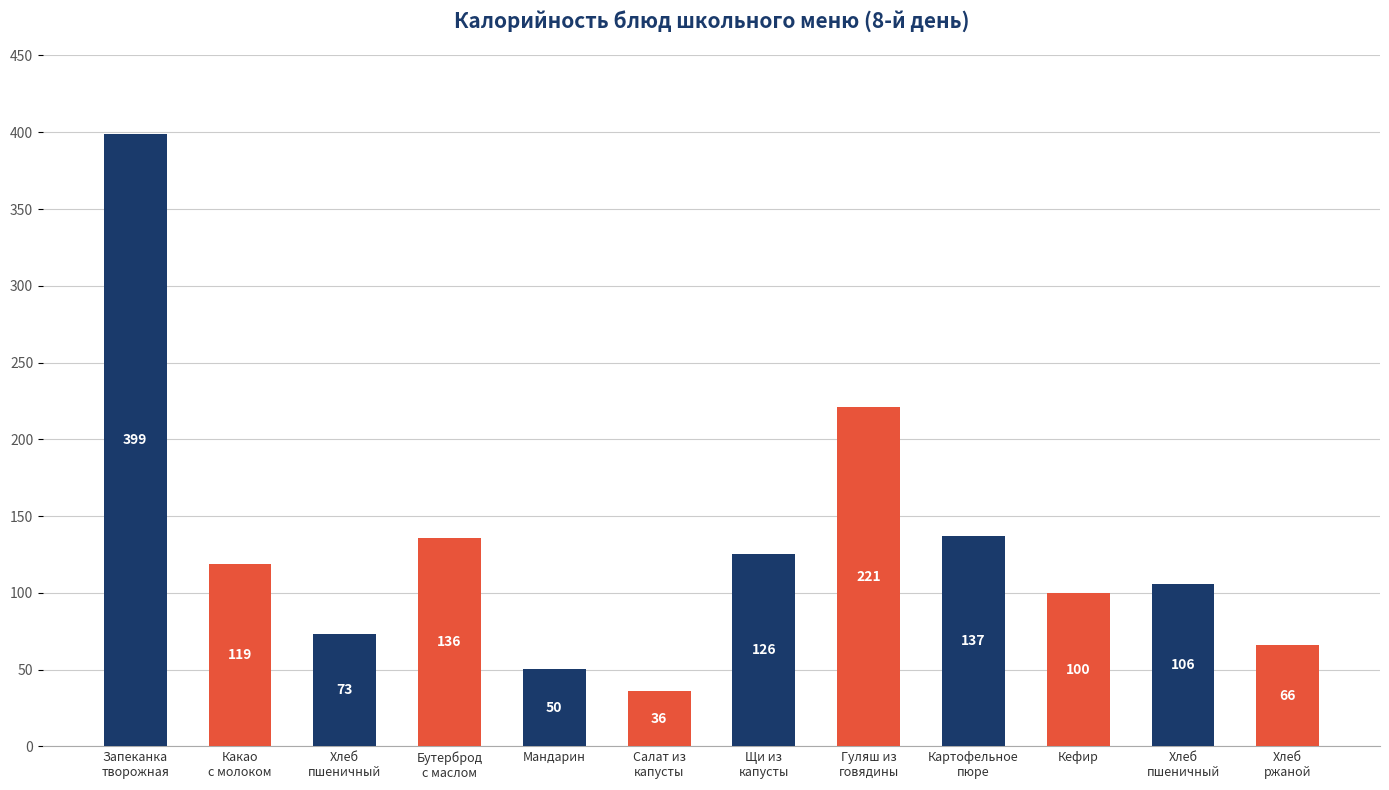

What is the change in value from Бутерброд
с маслом to Хлеб
ржаной?

-70.0